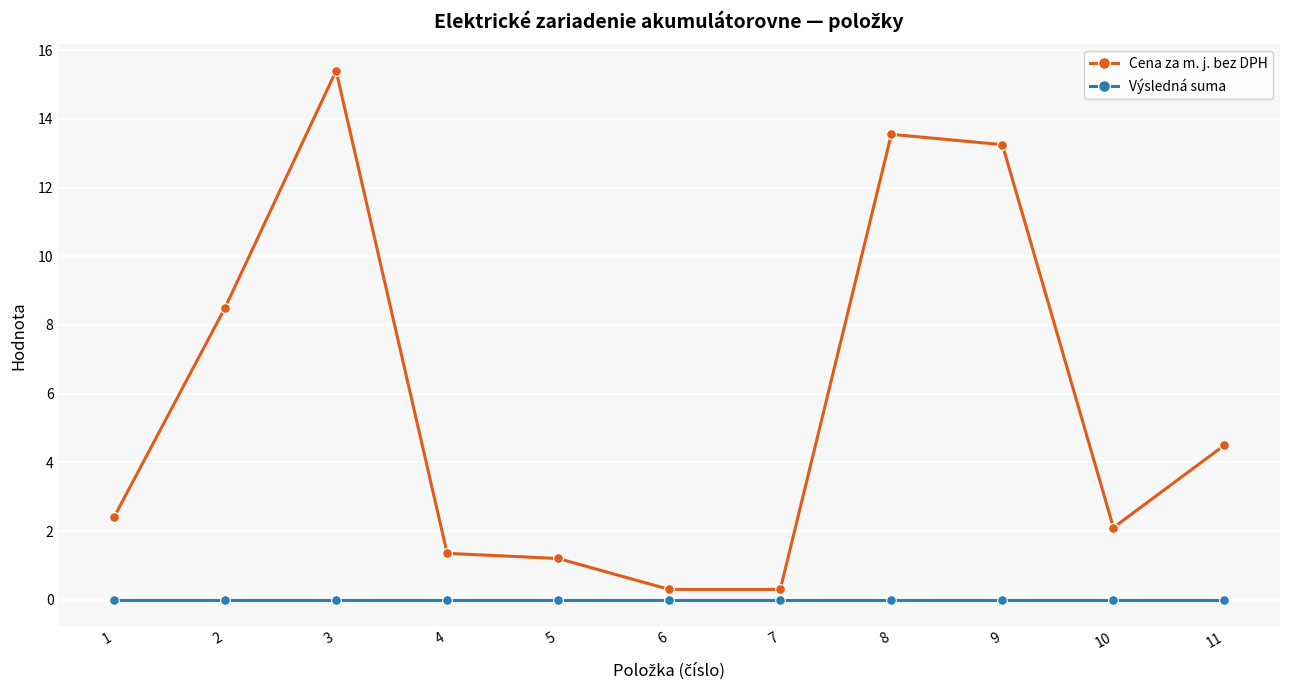

At which category does the chart reach its peak across all series?

3